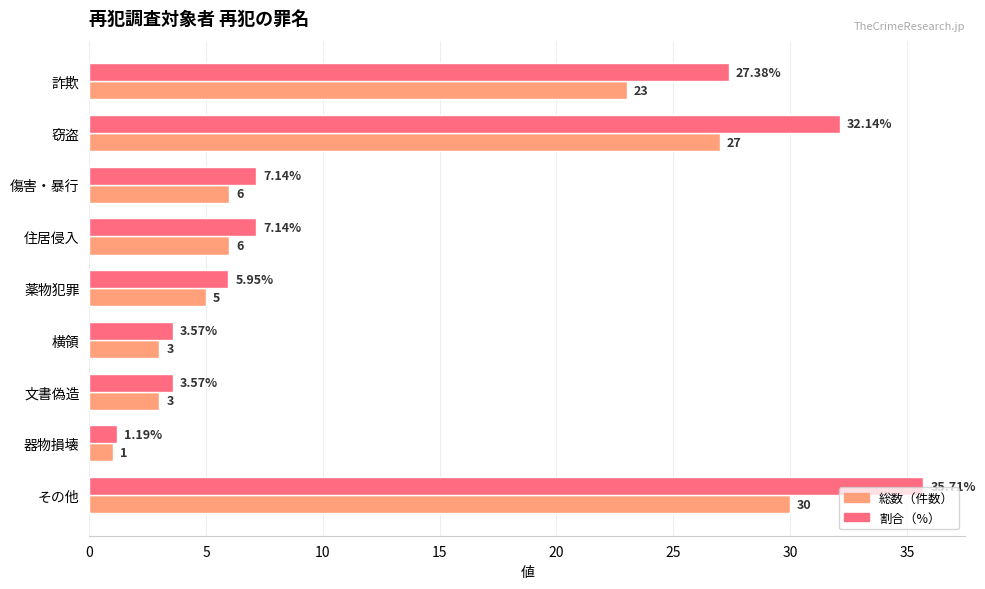

At which category does the chart reach its minimum across all series?

器物損壊